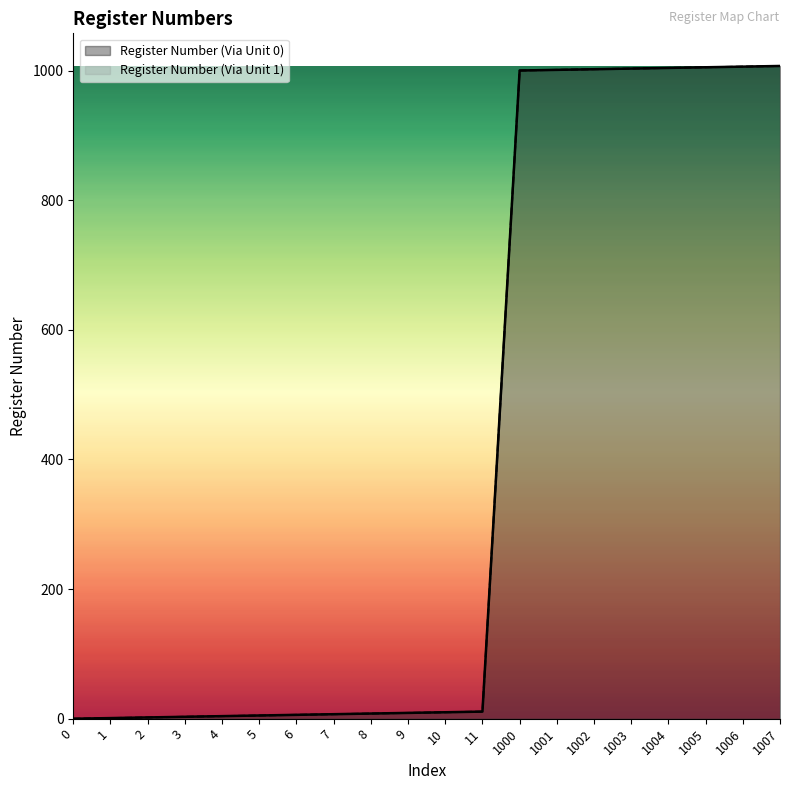

Reading left to right, list all the values displayed in this chart.

Register Number (Via Unit 0): 0=0	1=1	2=2	3=3	4=4	5=5	6=6	7=7	8=8	9=9	10=10	11=11	1000=1000	1001=1001	1002=1002	1003=1003	1004=1004	1005=1005	1006=1006	1007=1007
Register Number (Via Unit 1): 0=0	1=1	2=2	3=3	4=4	5=5	6=6	7=7	8=8	9=9	10=10	11=11	1000=1000	1001=1001	1002=1002	1003=1003	1004=1004	1005=1005	1006=1006	1007=1007